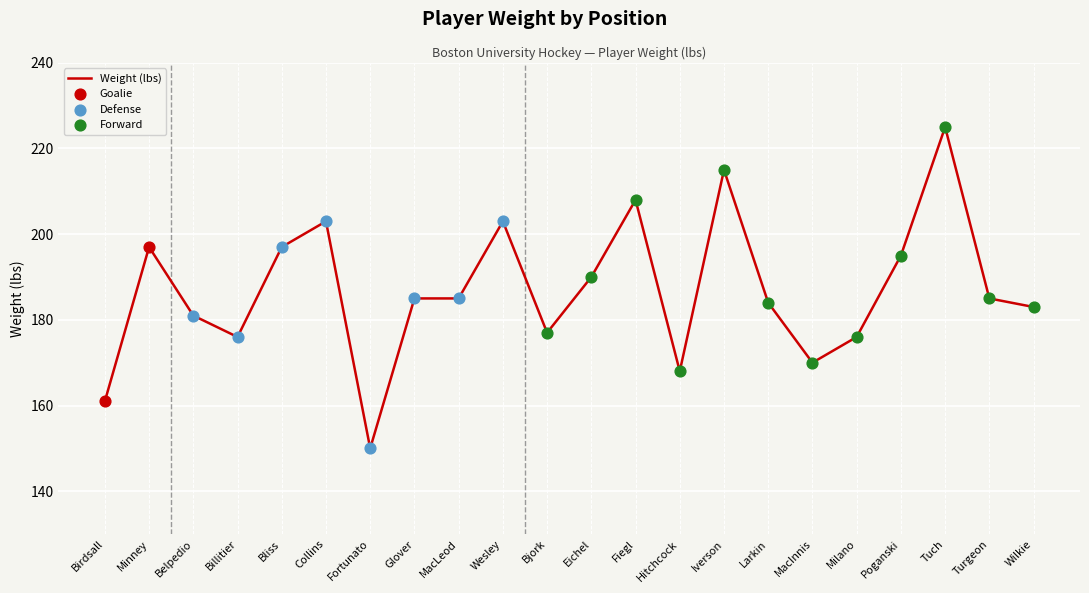

Between Tuch and Bjork, which is larger?

Tuch